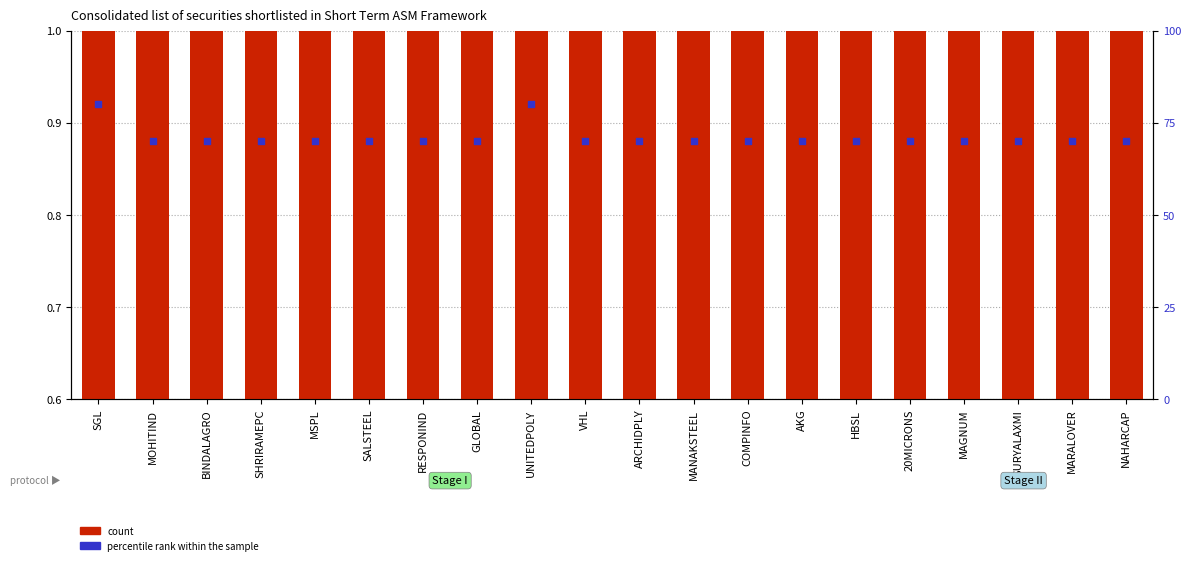

Which series has the largest total across all categories?

percentile rank within the sample